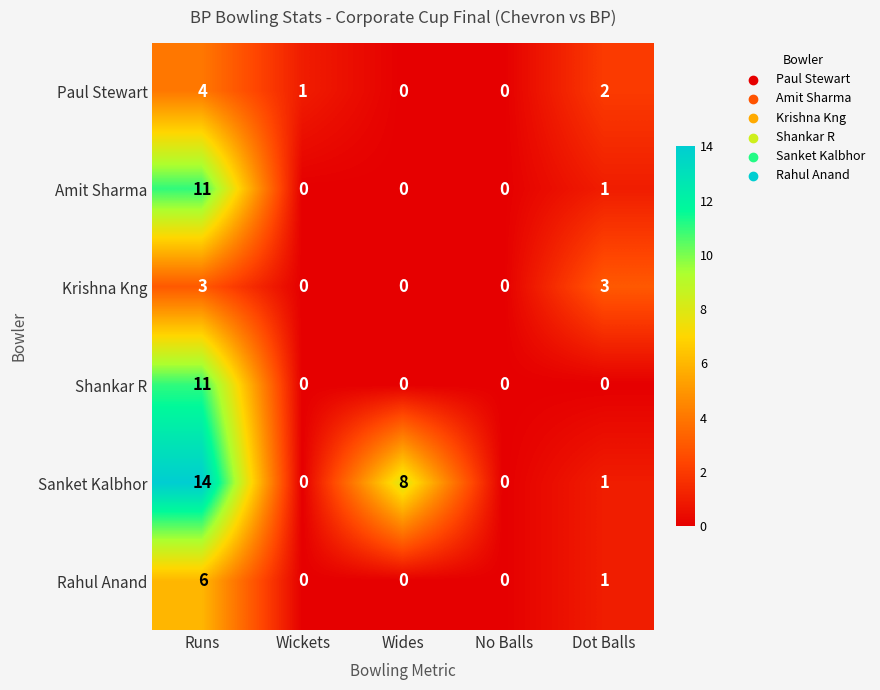

What is the spread (max minus min) of values at Dot Balls?

3